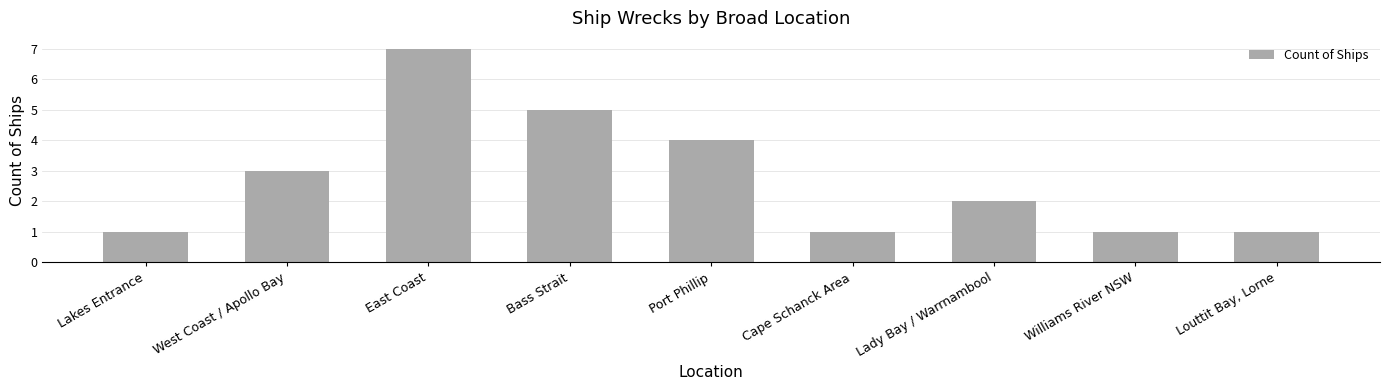

Between Williams River NSW and Lady Bay / Warrnambool, which is larger?

Lady Bay / Warrnambool